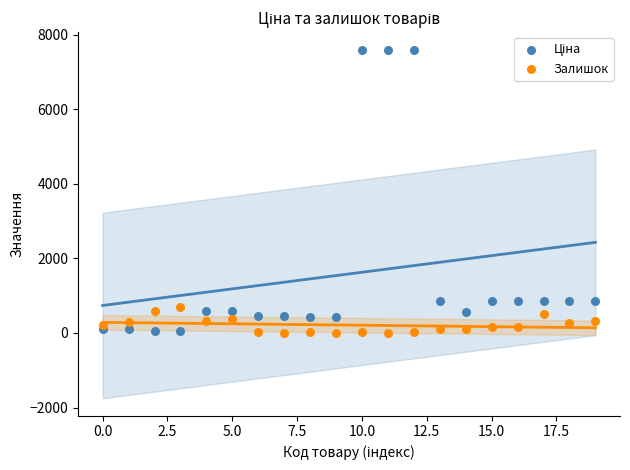

Which series reaches the minimum Y coordinate?

Залишок